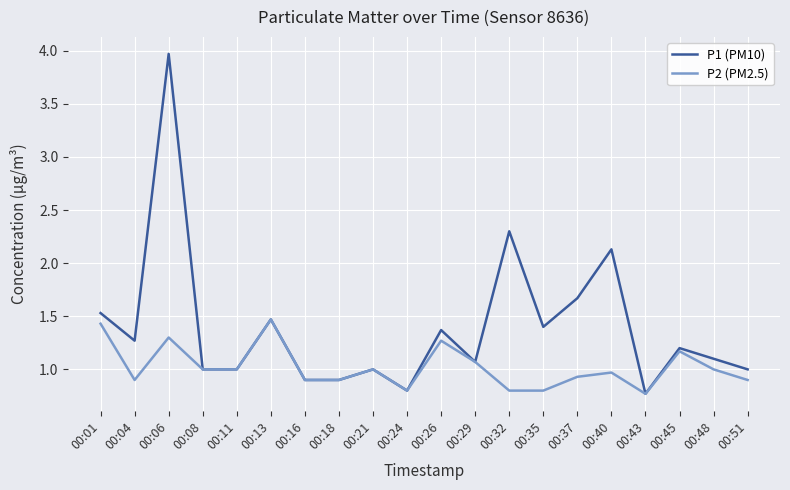

What is the difference between the second highest and second lowest values in the P2 (PM2.5) series?

0.6